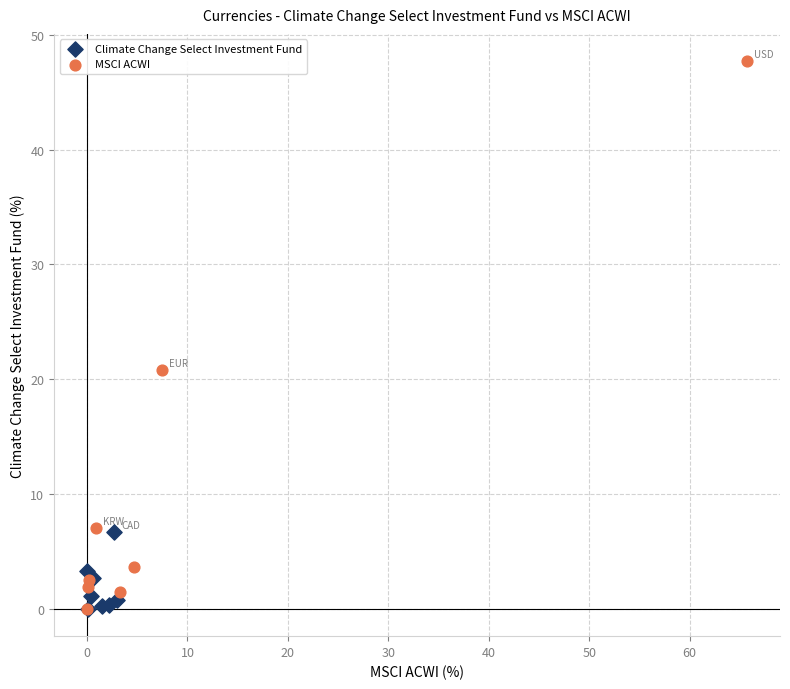

Which series has the largest Y range (max minus min)?

MSCI ACWI